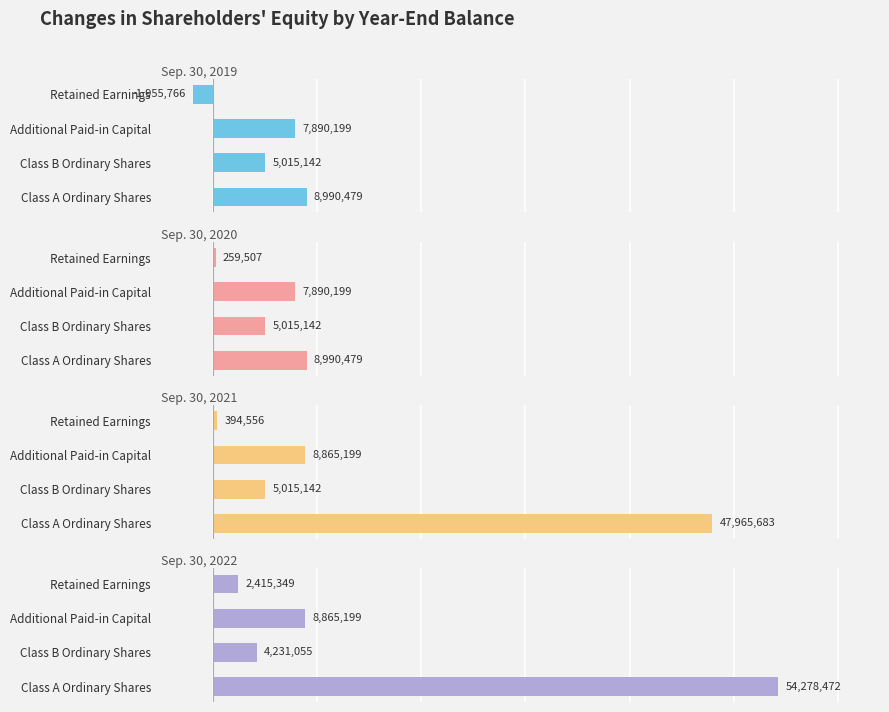

What are all the series names shown in the legend?

Sep. 30, 2019, Sep. 30, 2020, Sep. 30, 2021, Sep. 30, 2022